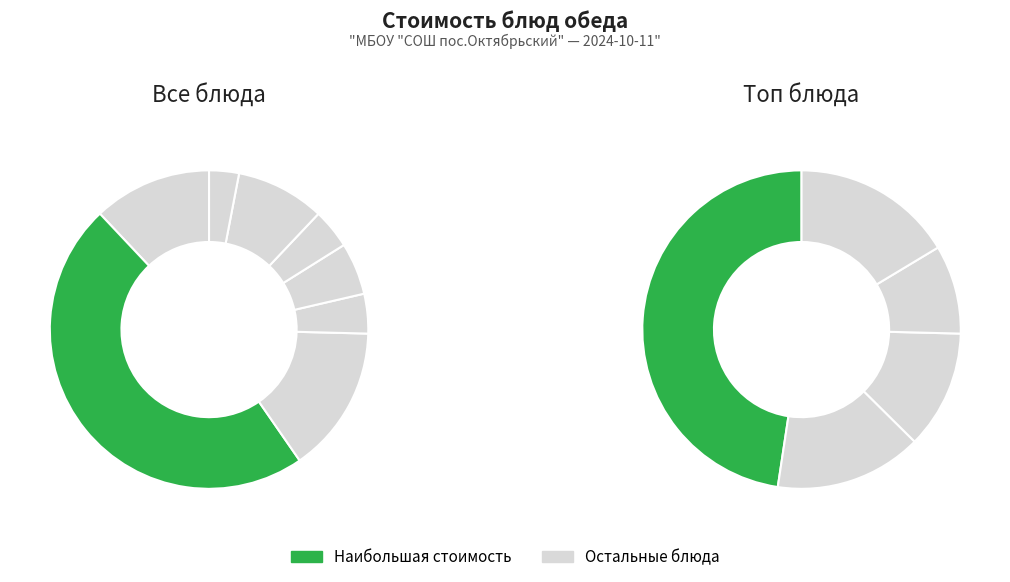

The Каша гречневая рассыпчатая slice represents 3% of the pie. True or false?

False